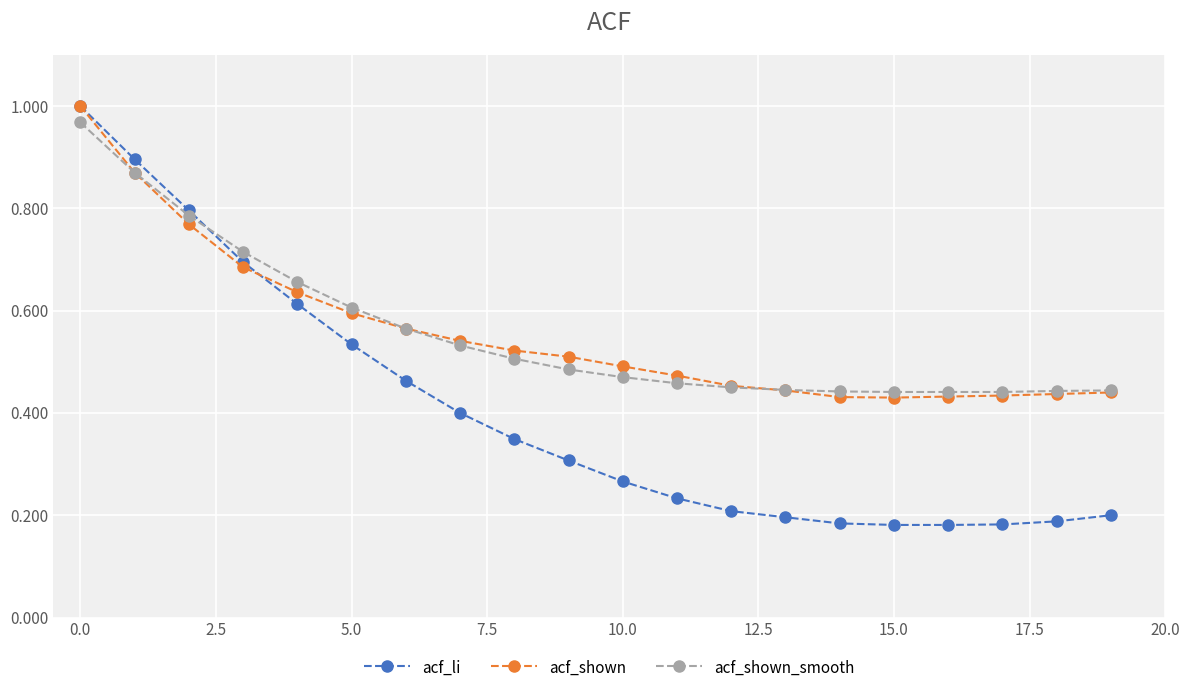

Which series has the largest range (max minus min)?

acf_li